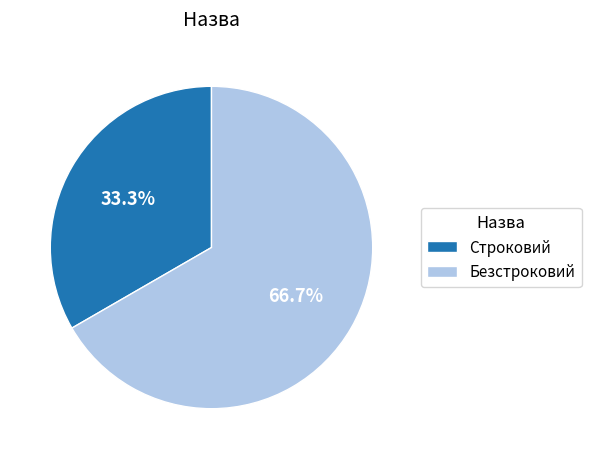

Which slice represents more than half of the pie?

Безстроковий